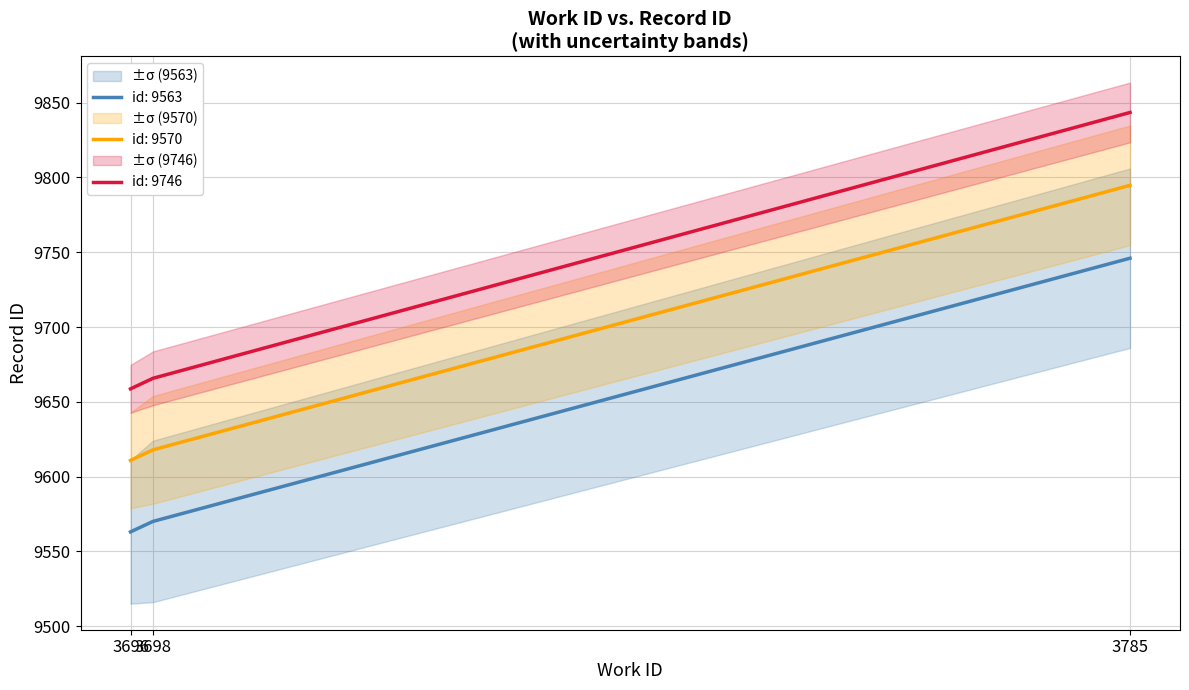

Reading left to right, what are all the values shown in this chart?

id_low: 3696=9610.8	3698=9617.8	3785=9794.7
id_mid: 3696=9658.6	3698=9665.7	3785=9843.5
id_high: 3696=9563.0	3698=9570.0	3785=9746.0